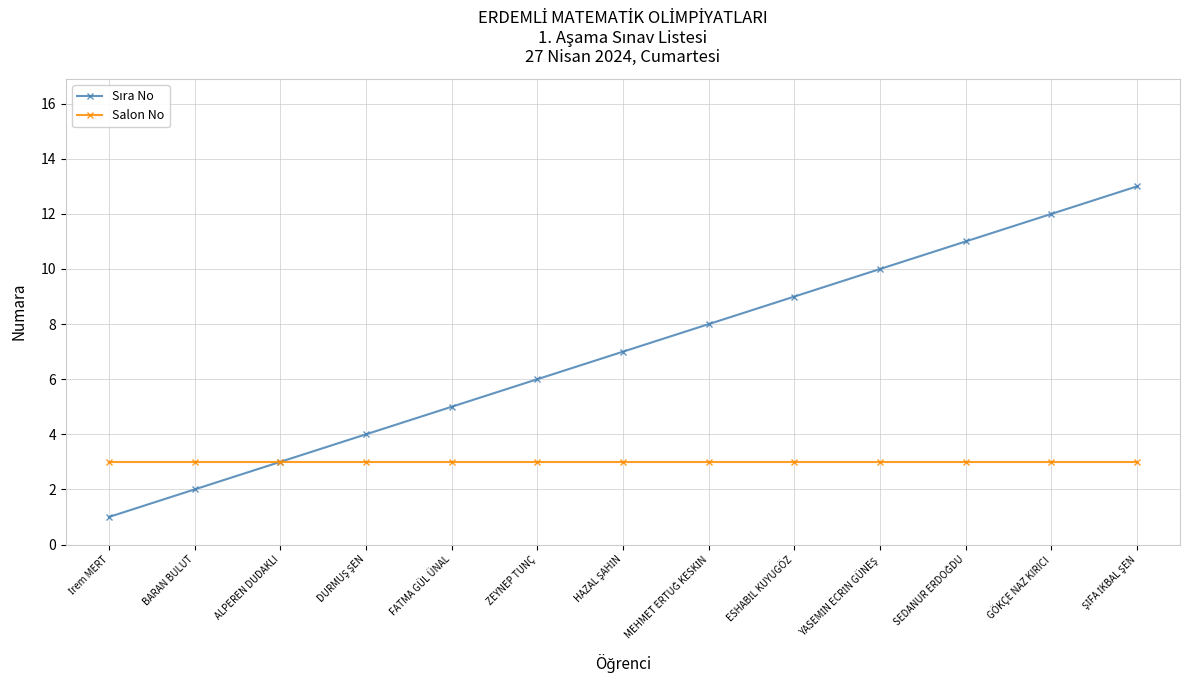

How many lines are shown in the chart?

2